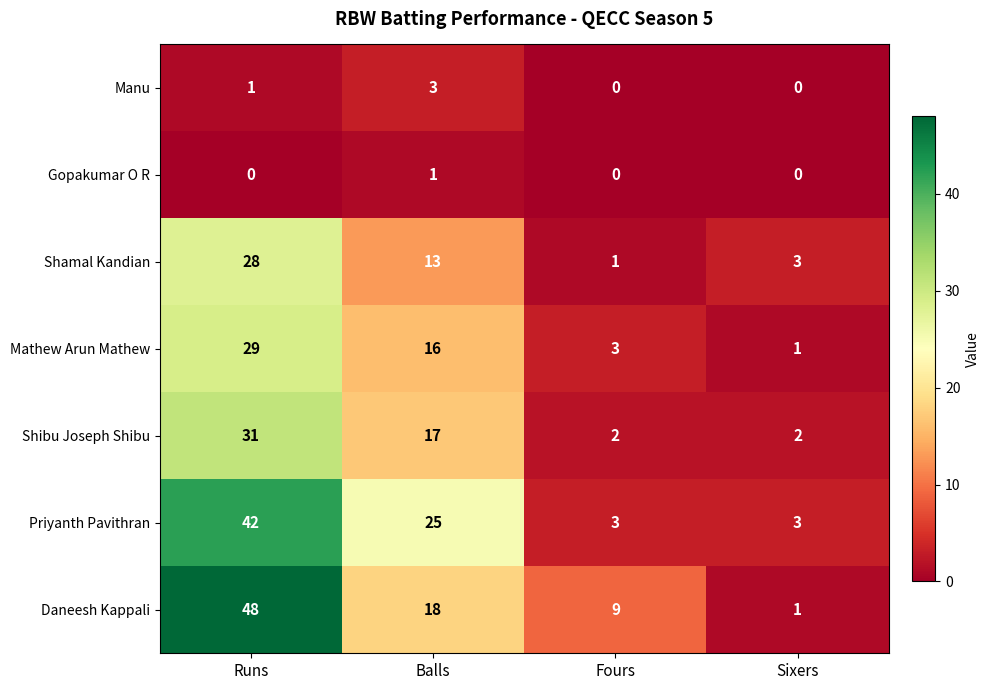

List the series in order of their peak value, highest first.

Daneesh Kappali, Priyanth Pavithran, Shibu Joseph Shibu, Mathew Arun Mathew, Shamal Kandian, Manu, Gopakumar O R